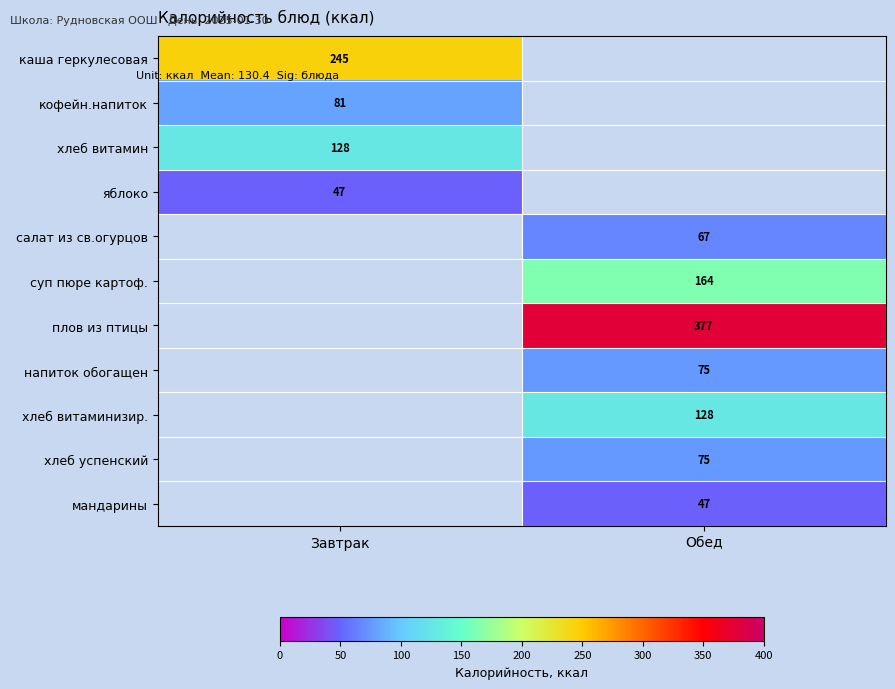

How many data points does each series have?

2